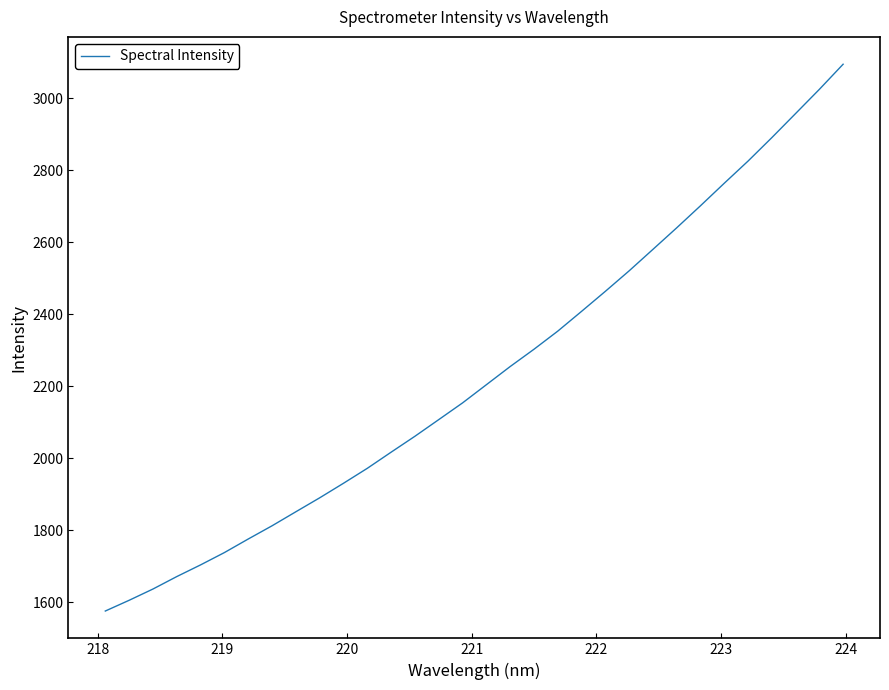

What is the difference between the maximum and minimum values?

1519.5